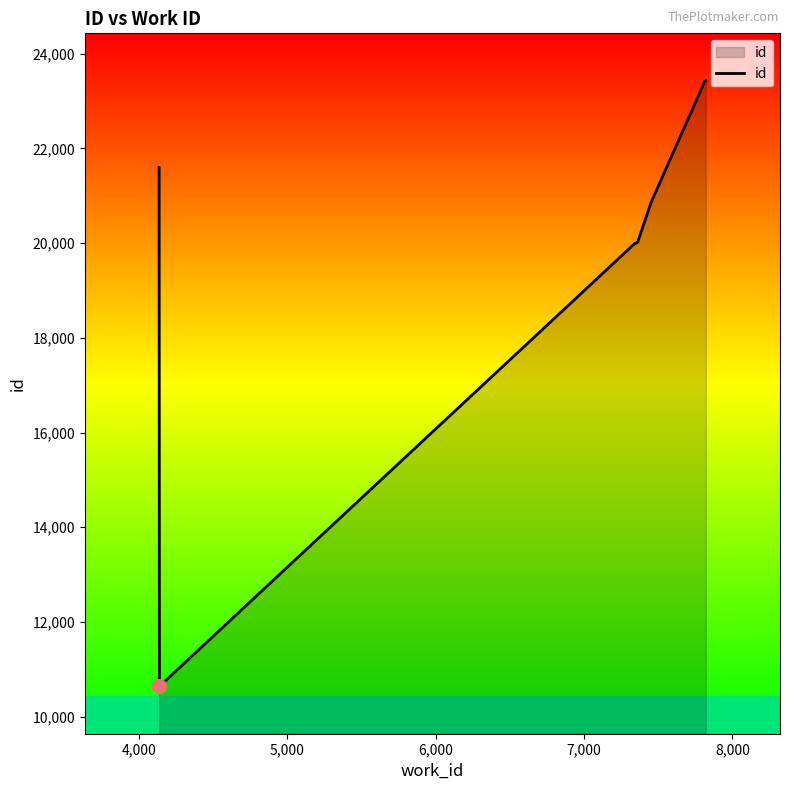

What is the greatest value displayed?

23430